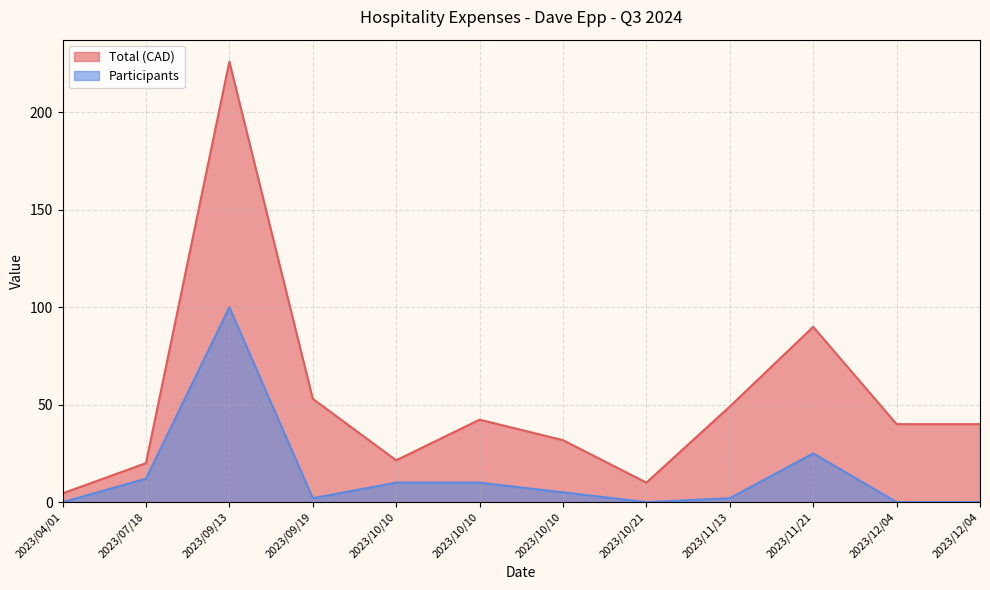

True or false: Participants and Total (CAD) cross at least once.

False